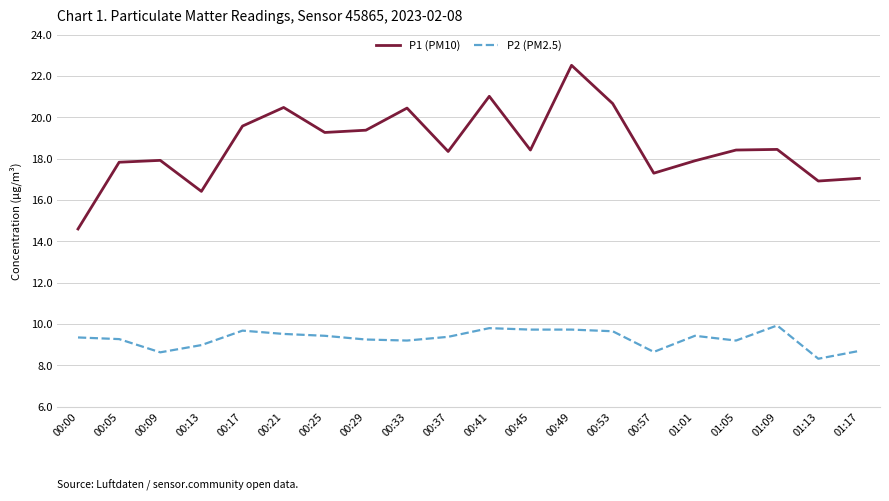

What is the maximum value shown in the chart?

22.5